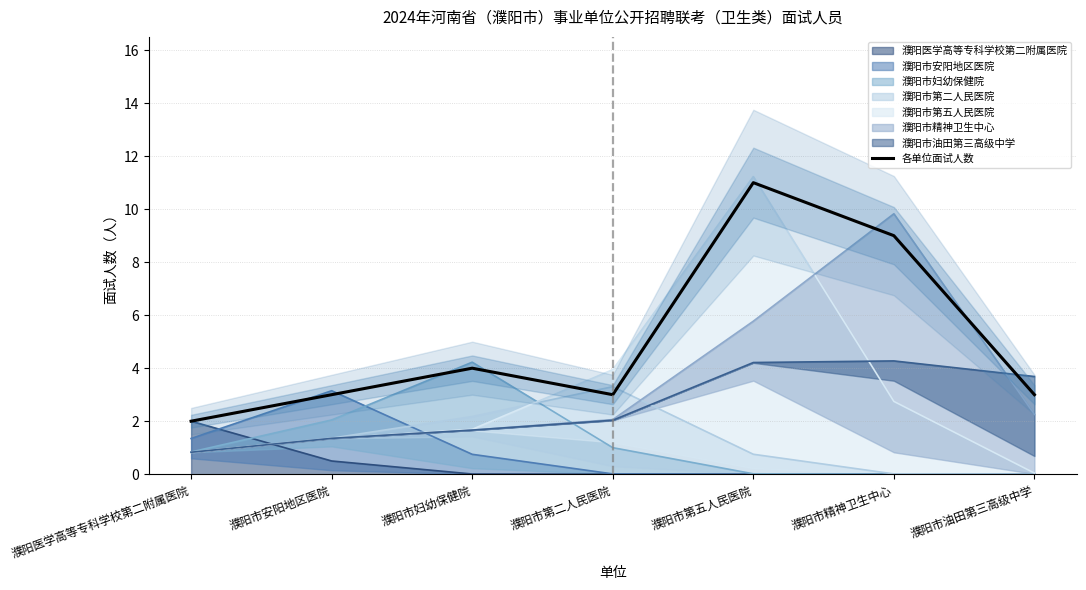

Reading right to left, transcribe all the data shown in this chart.

濮阳市油田第三高级中学=3	濮阳市精神卫生中心=9	濮阳市第五人民医院=11	濮阳市第二人民医院=3	濮阳市妇幼保健院=4	濮阳市安阳地区医院=3	濮阳医学高等专科学校第二附属医院=2